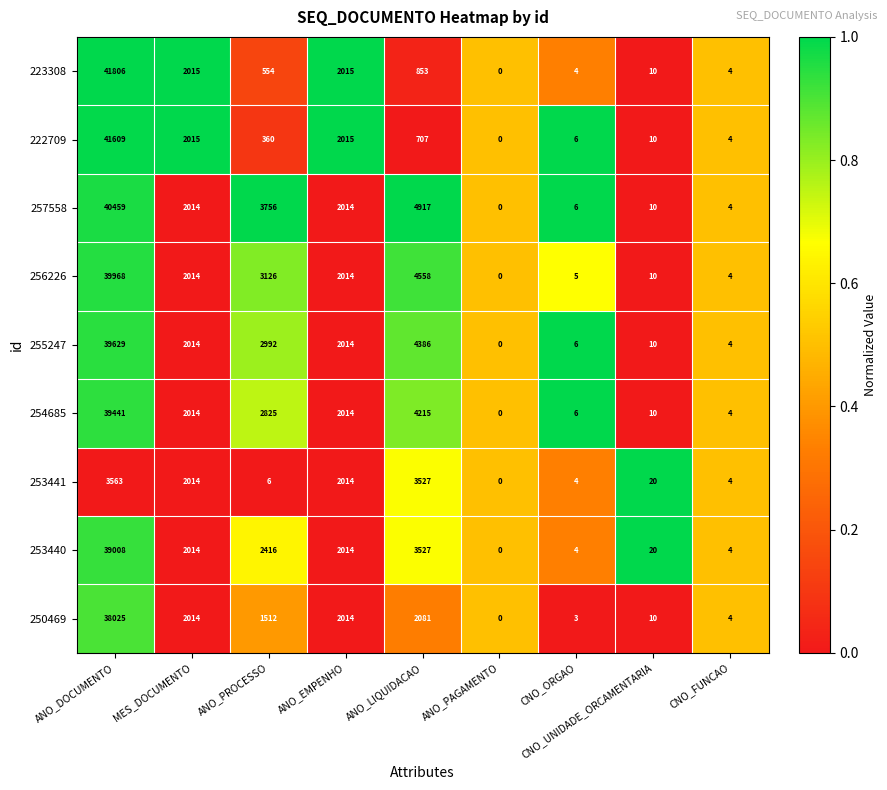

What is the total value across all series at ANO_DOCUMENTO?

323508